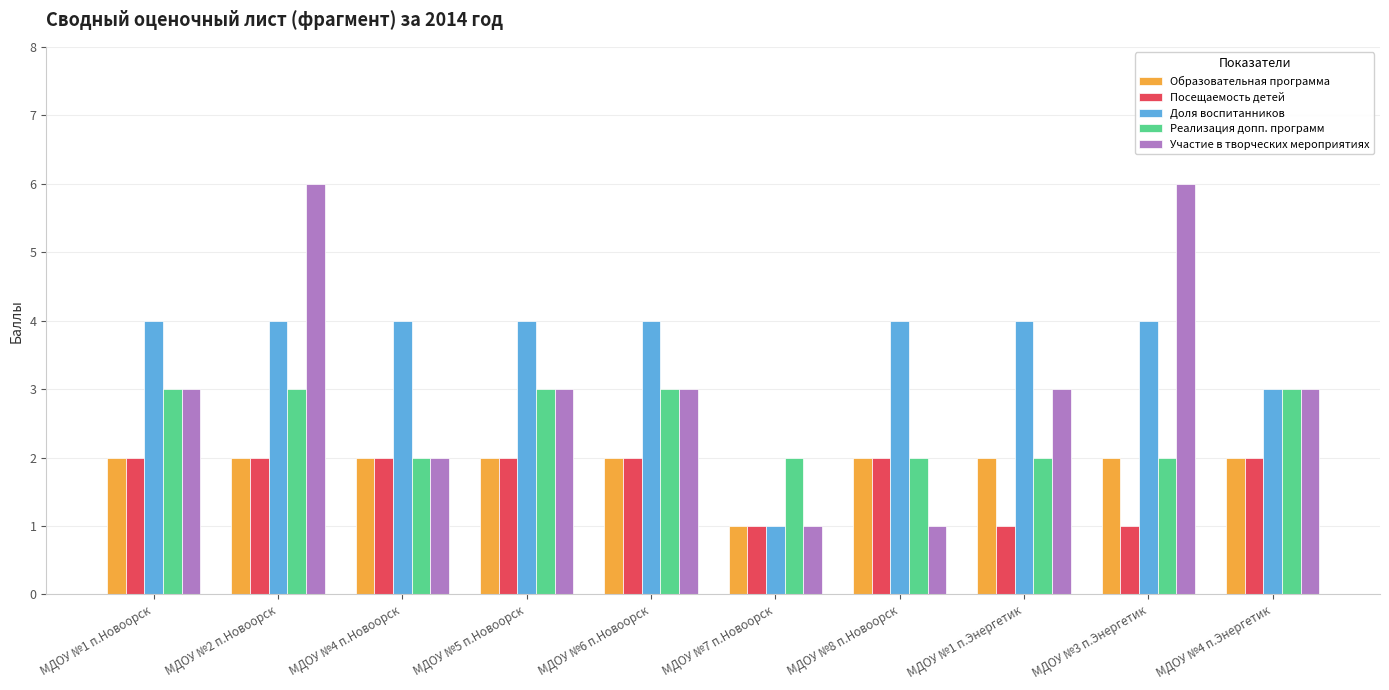

What value does the Посещаемость детей series have at МДОУ №8 п.Новоорск?

2